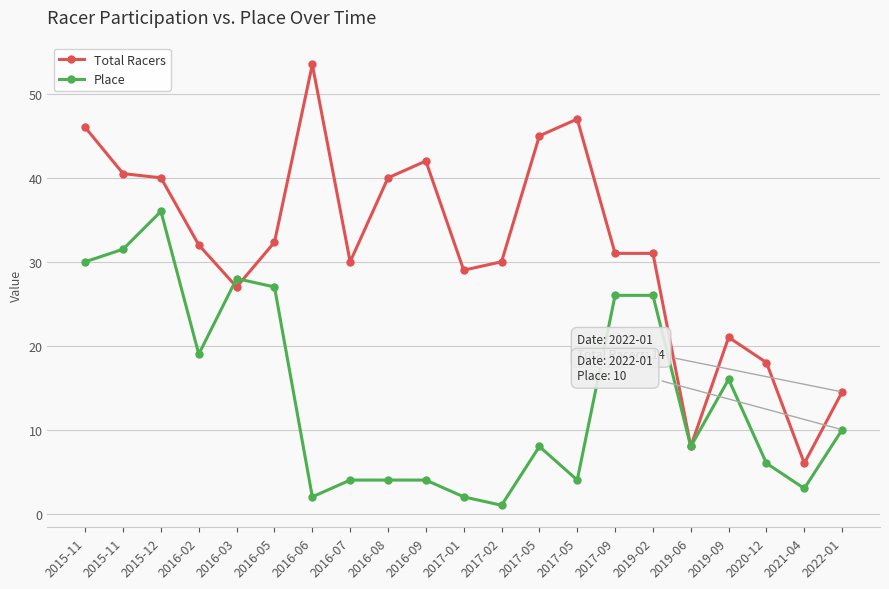

True or false: Total Racers has a value of 29.1 at 2019-09.

False